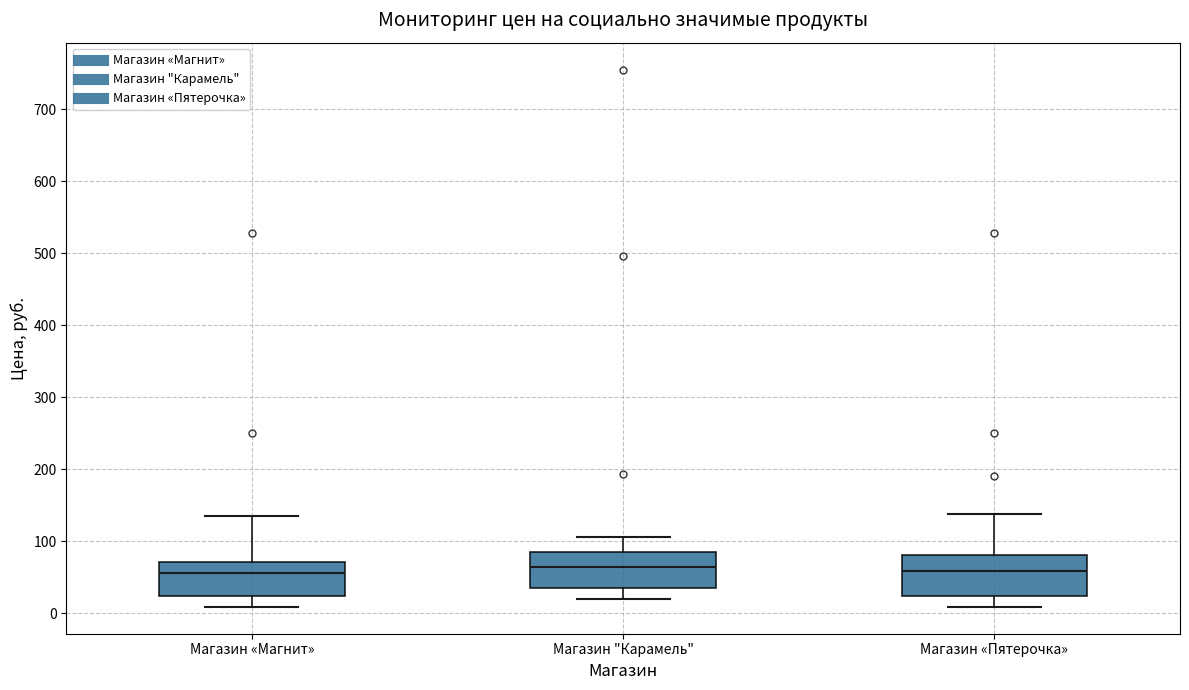

Reading left to right, read every box against the y-axis: the position of its median line, the range the box covers, and the ends of its whiskers. The values are not printed on the chart, so give them approximately, as read against the axis.

Магазин «Магнит»: median 60, box 20 to 70, whiskers 10 to 140
Магазин "Карамель": median 60, box 40 to 90, whiskers 20 to 110
Магазин «Пятерочка»: median 60, box 20 to 80, whiskers 10 to 140